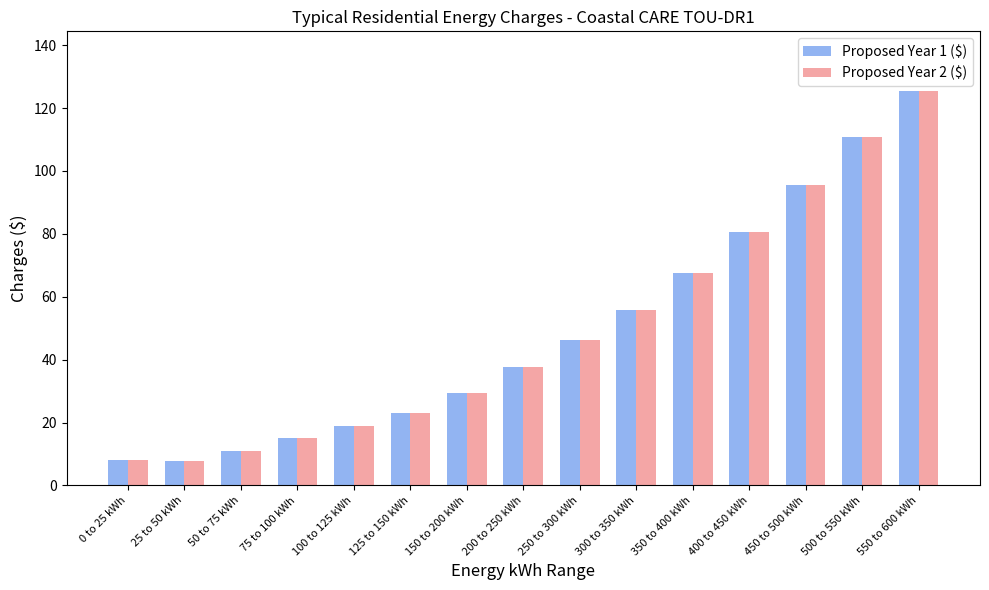

What is the average value of the Proposed Year 2 ($) series?

48.9